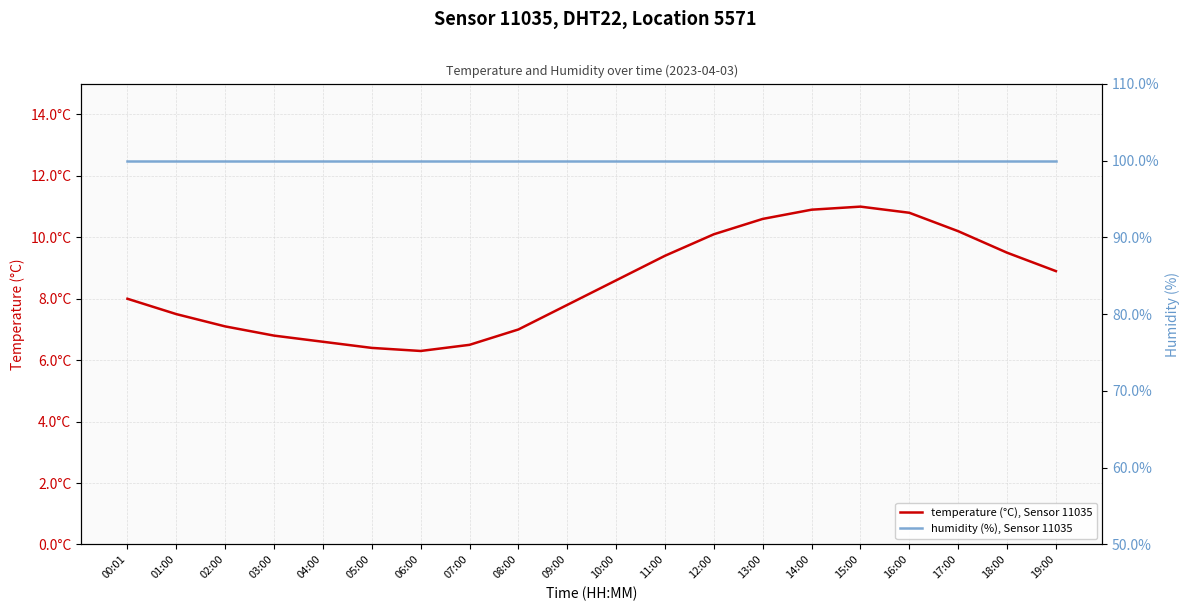

Which series changed the most between 08:00 and 18:00?

temperature (°C), Sensor 11035